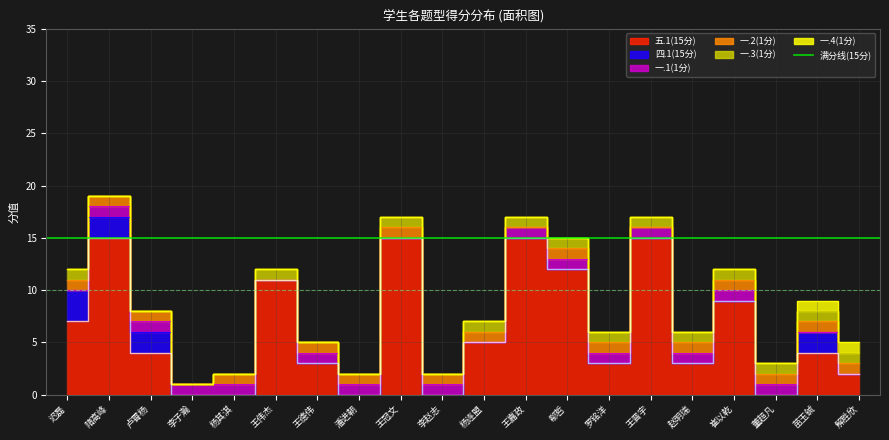

How many categories are shown in the chart?

20